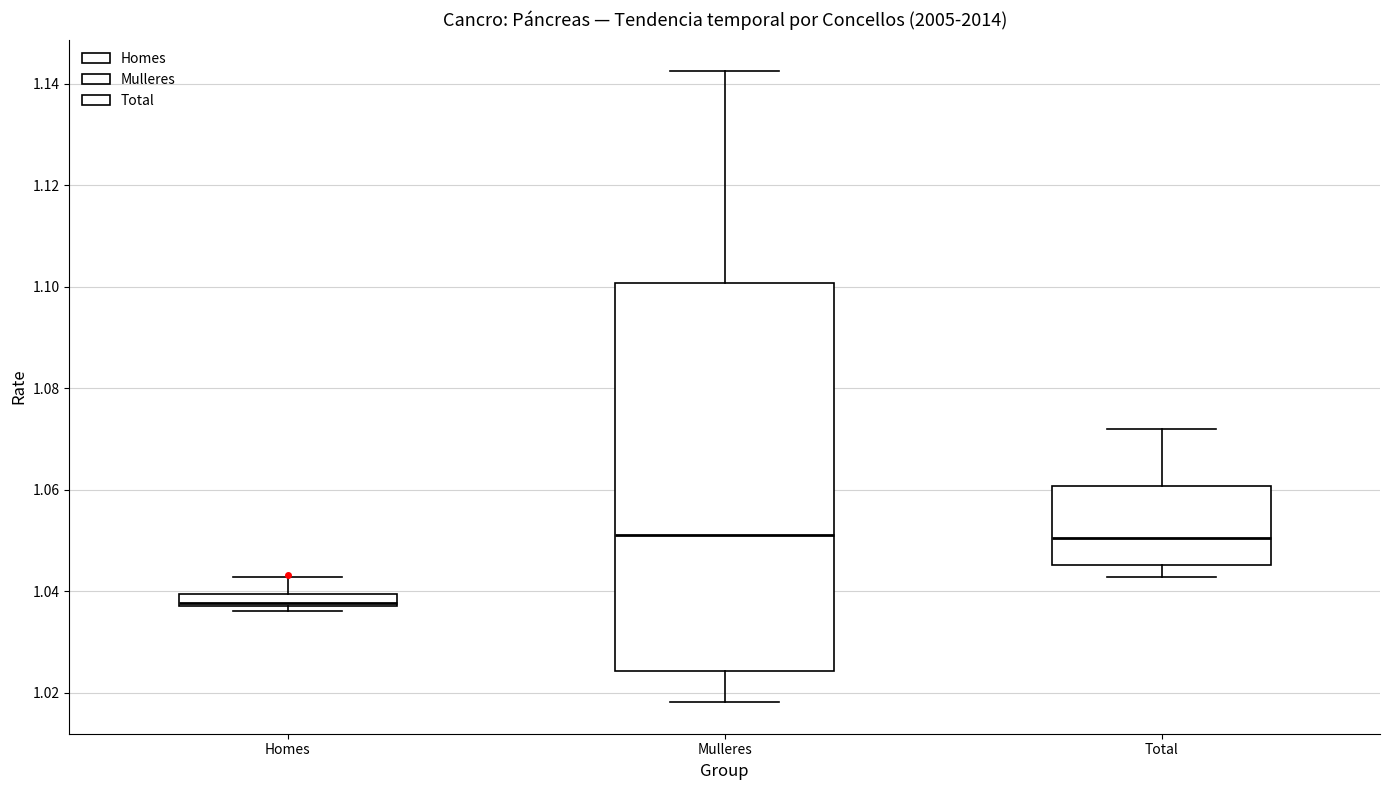

Where does the upper whisker of the box for Mulleres end on the y-axis? The values are not printed on the chart, so give them approximately, as read against the axis.

1.142